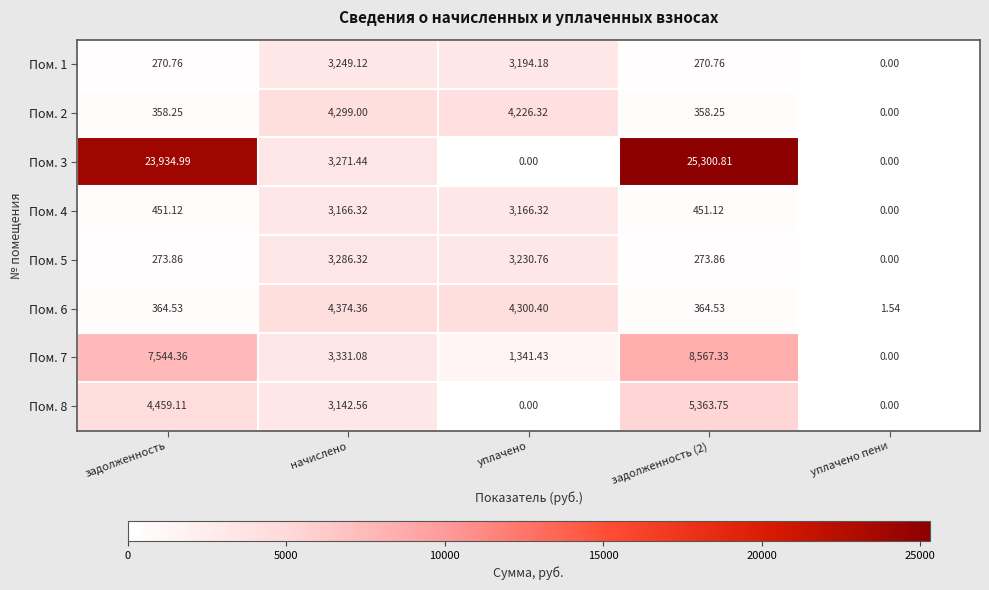

What is the total value across all series at начислено?

28120.2